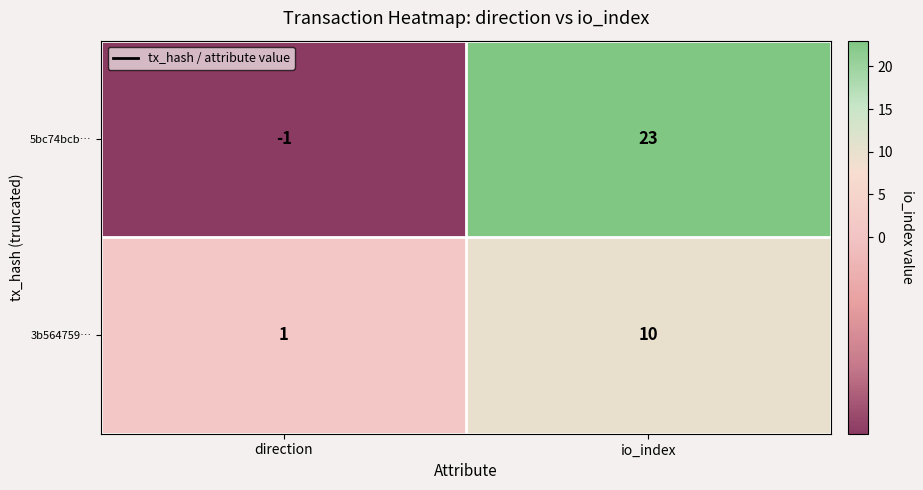

Which series has the widest spread of values?

5bc74bcb…